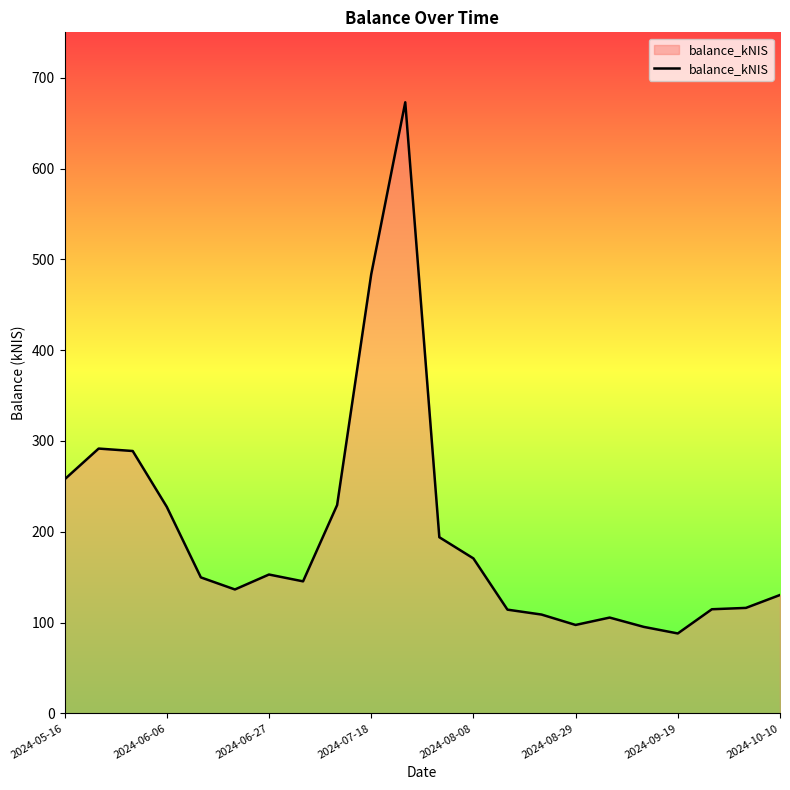

What is the minimum value shown in the chart?

88.0